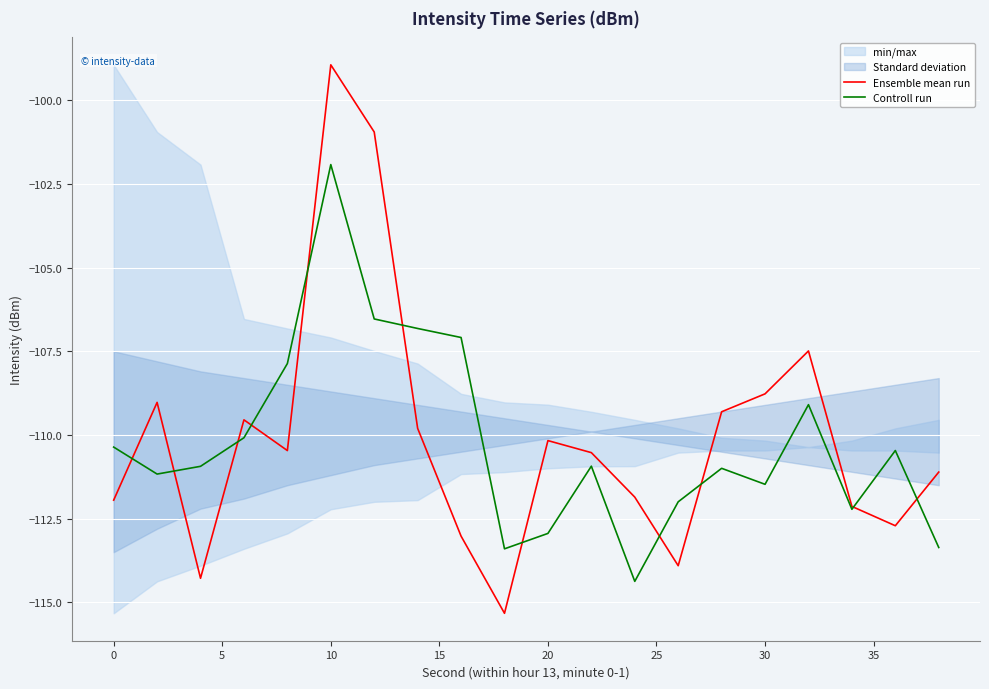

Rank the series by their average value, from lowest to highest.

Controll run, Ensemble mean run